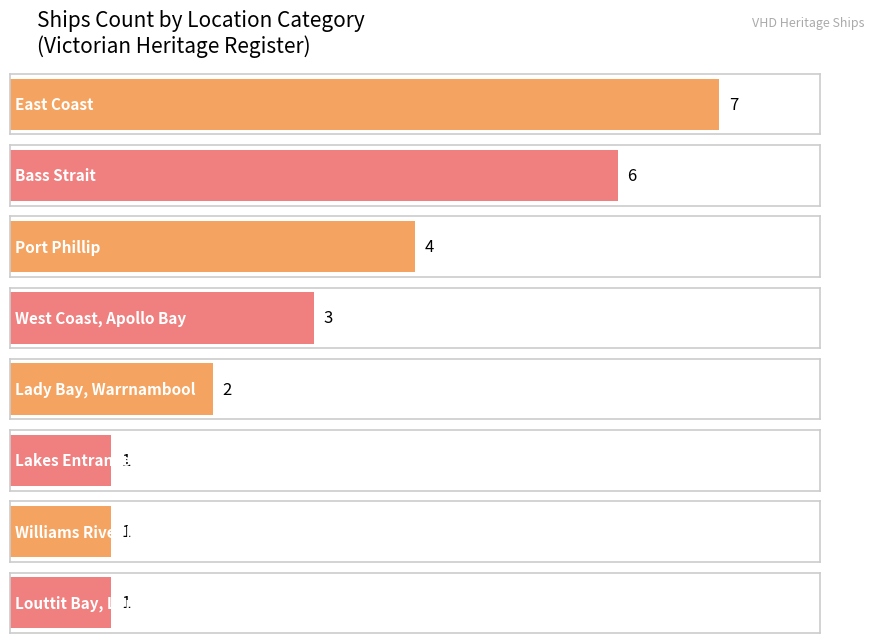

Are the bars grouped side by side (vs. stacked)?

No